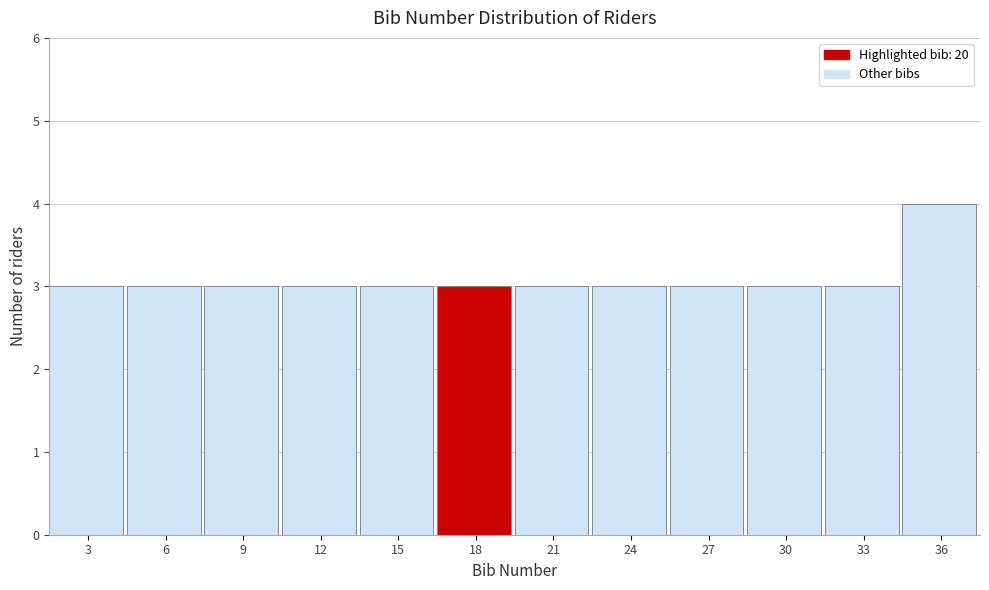

Reading left to right, transcribe all the data shown in this chart.

3=3	6=3	9=3	12=3	15=3	18=3	21=3	24=3	27=3	30=3	33=3	36=4